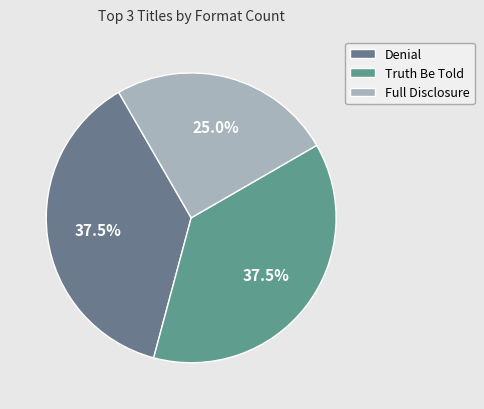

To the nearest percent, what is the average slice percentage?

33%